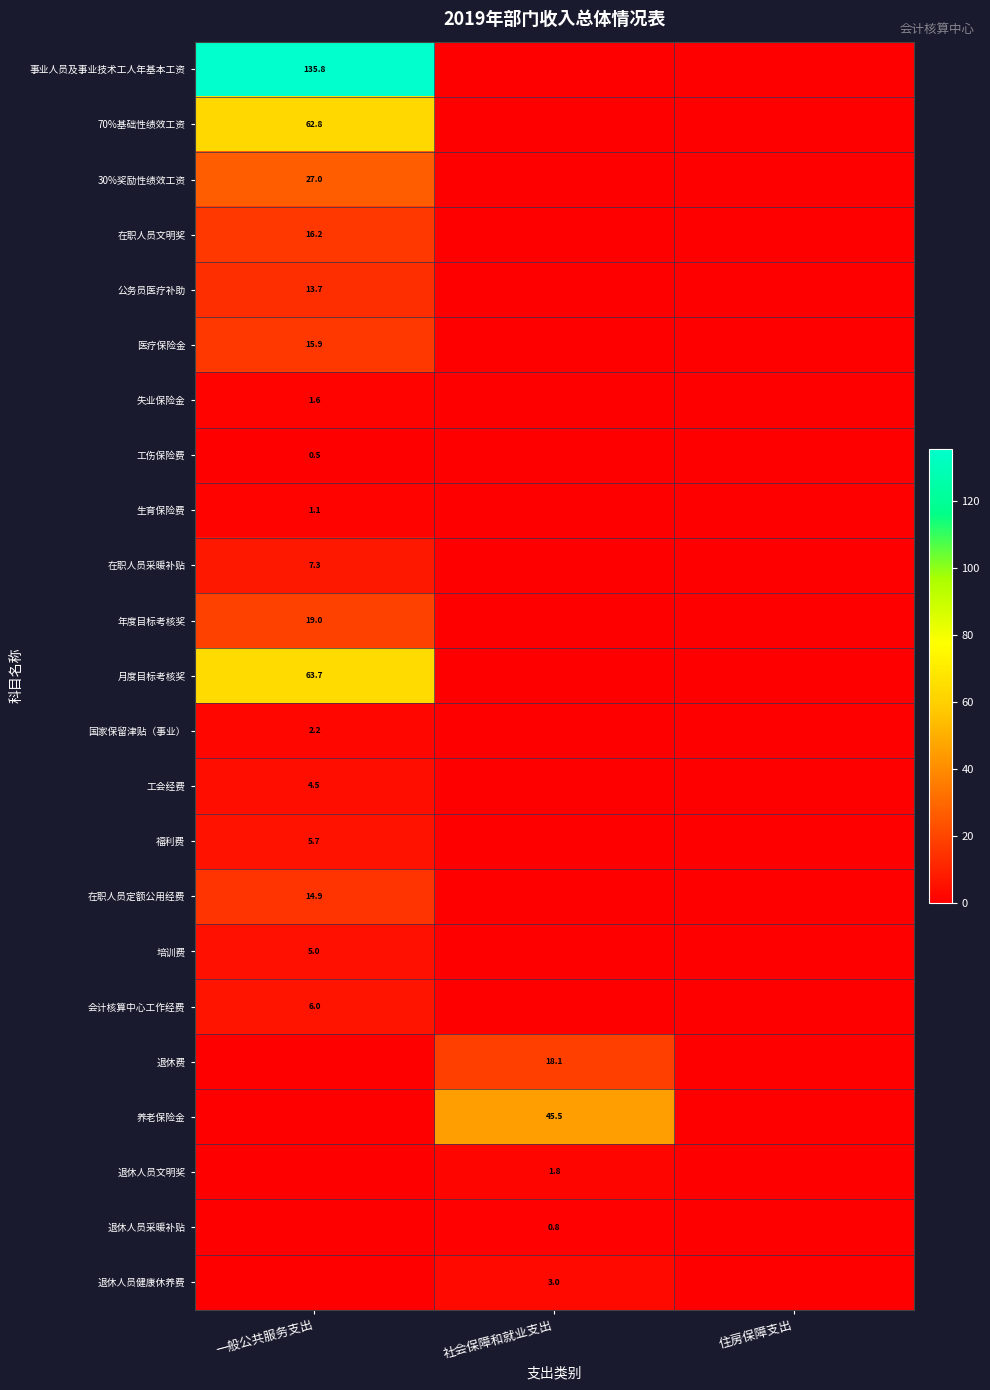

True or false: 退休人员文明奖 has a value of 1.8 at 社会保障和就业支出.

True